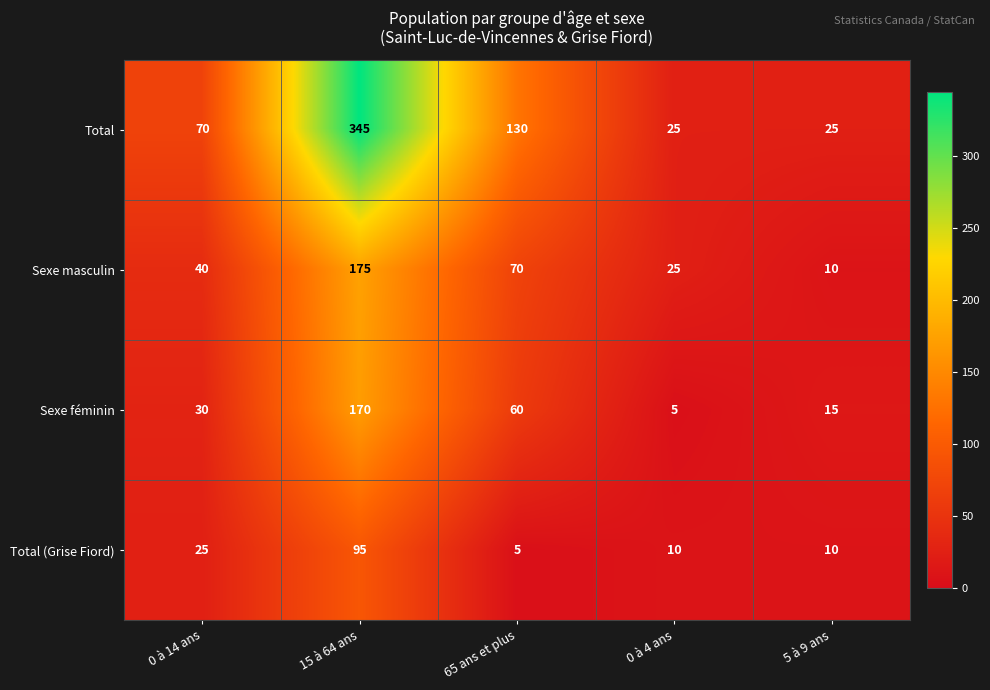

How many distinct data groups are displayed?

4